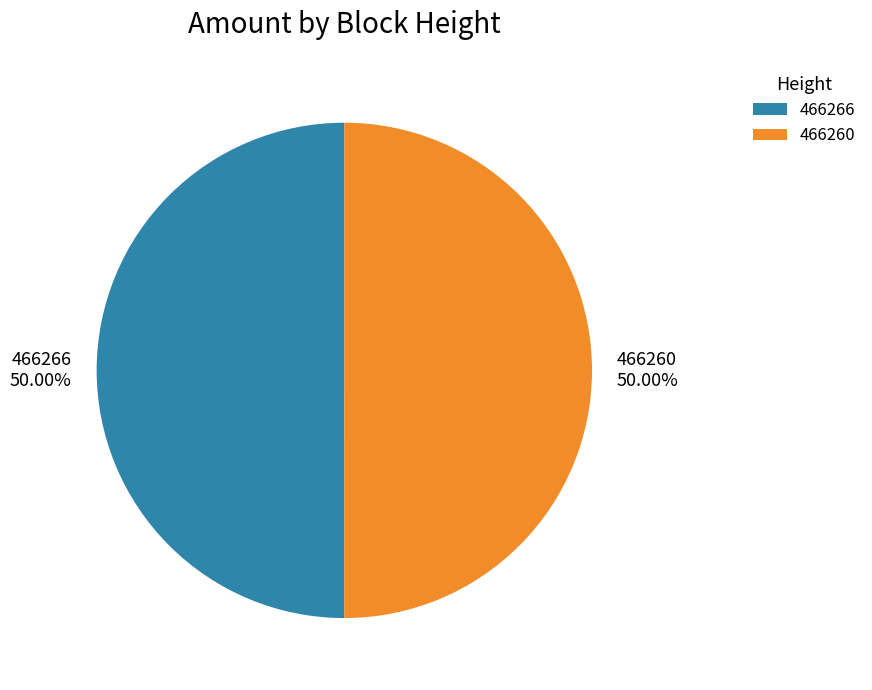

What is the ratio of the value at 466266 to the value at 466260?

1.0